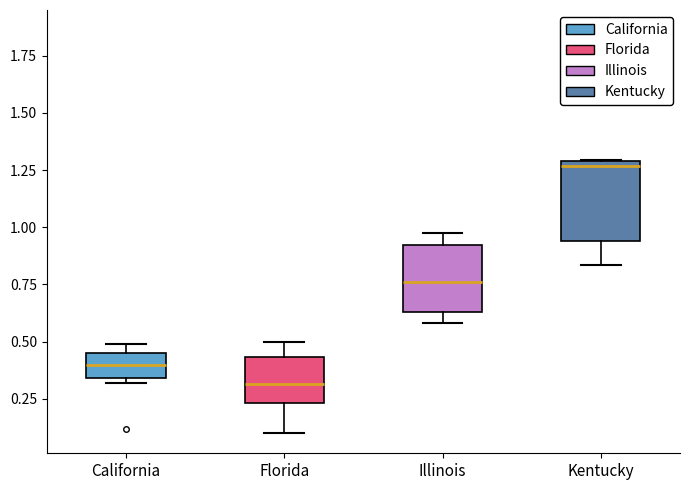

Which box has the highest median line?

Kentucky